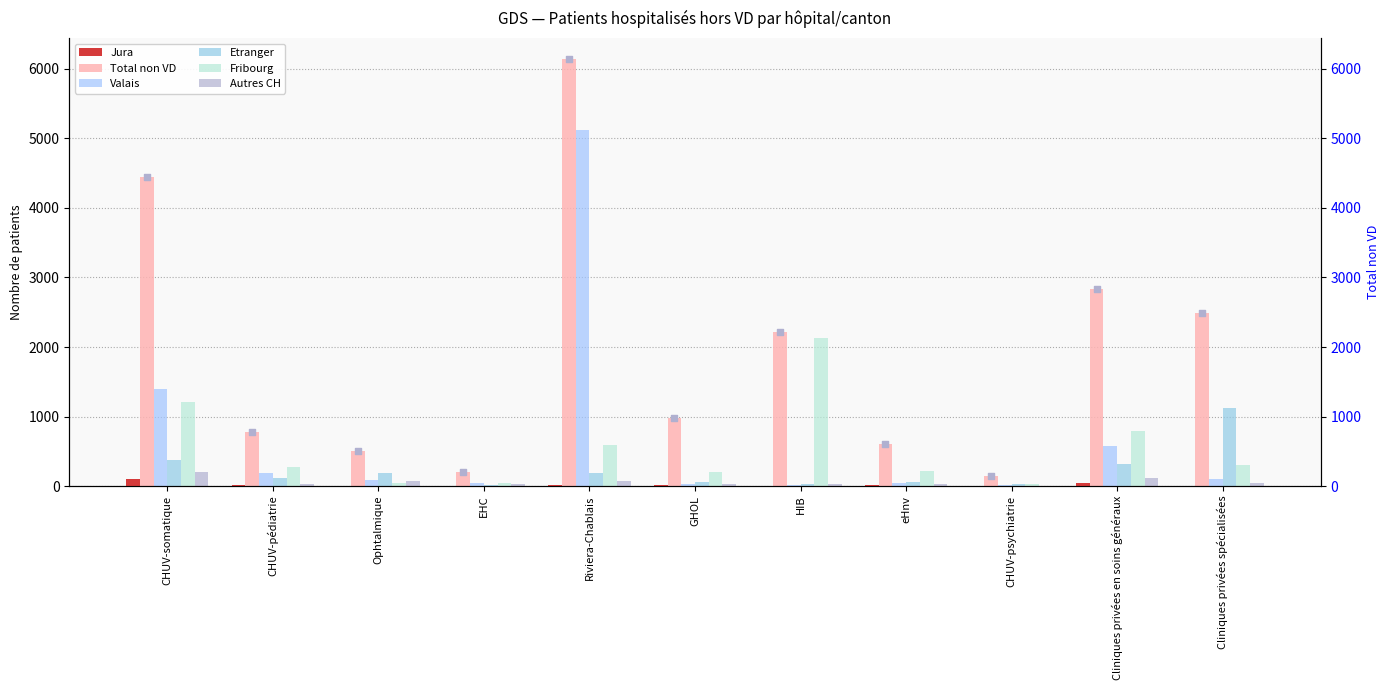

At which category is the sum across all series the highest?

Riviera-Chablais